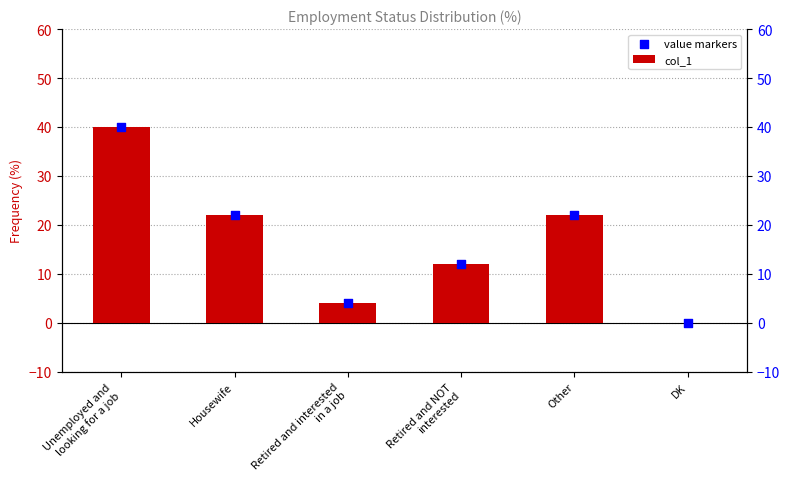

Which series contains the lowest Y value?

col_1